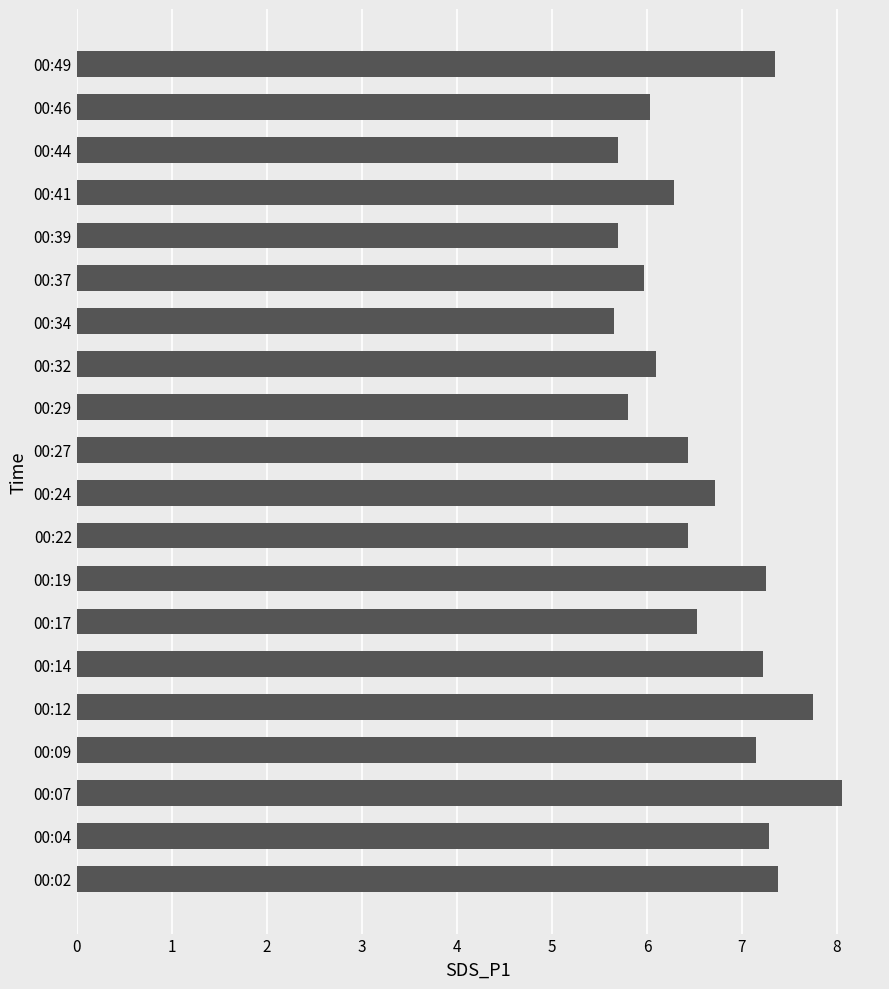

Which category has the highest value across all series?

00:07